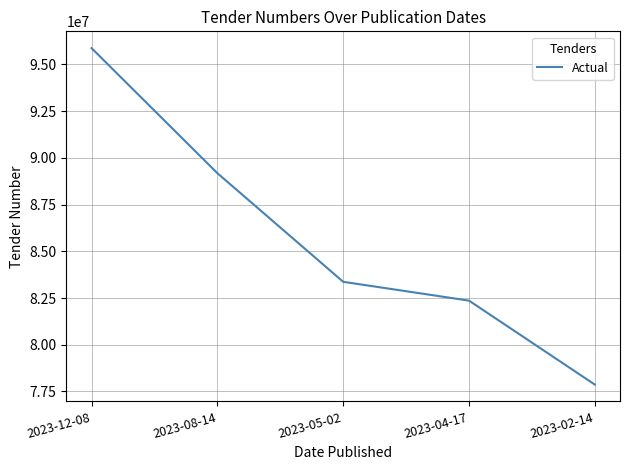

Is it true that the value at 2023-02-14 is 112108252?

False